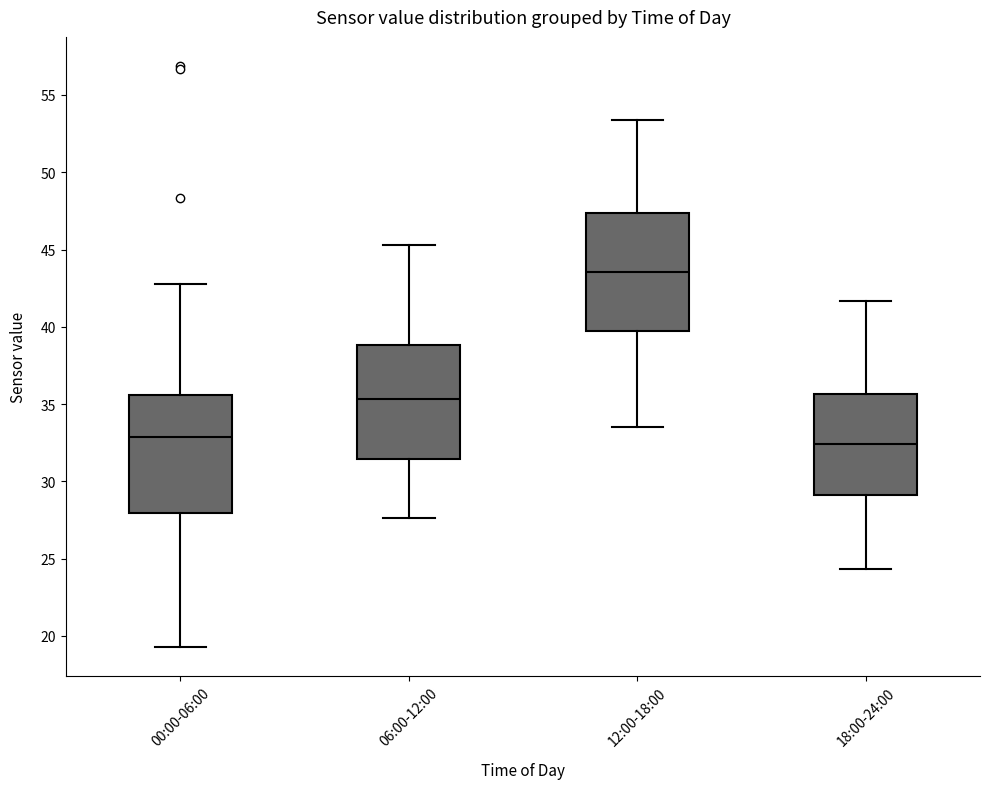

Reading left to right, transcribe this box plot: for each box, give where its median line is, the range the box spans, and where its two whiskers end, as read against the y-axis. The values are not printed on the chart, so give them approximately, as read against the axis.

00:00-06:00: median 33.0, box 28.0 to 35.5, whiskers 19.5 to 43.0
06:00-12:00: median 35.5, box 31.5 to 39.0, whiskers 27.5 to 45.5
12:00-18:00: median 43.5, box 39.5 to 47.5, whiskers 33.5 to 53.5
18:00-24:00: median 32.5, box 29.0 to 35.5, whiskers 24.5 to 41.5